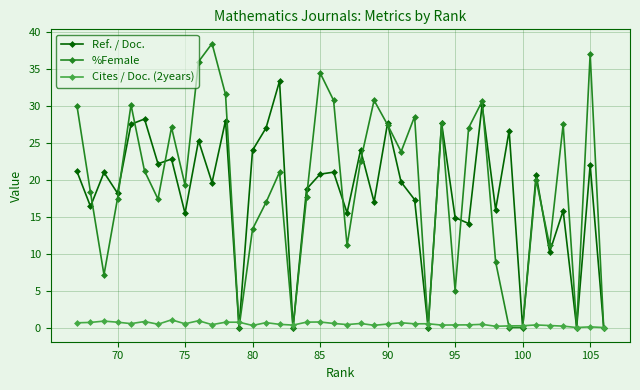

What is the greatest value displayed?

38.5